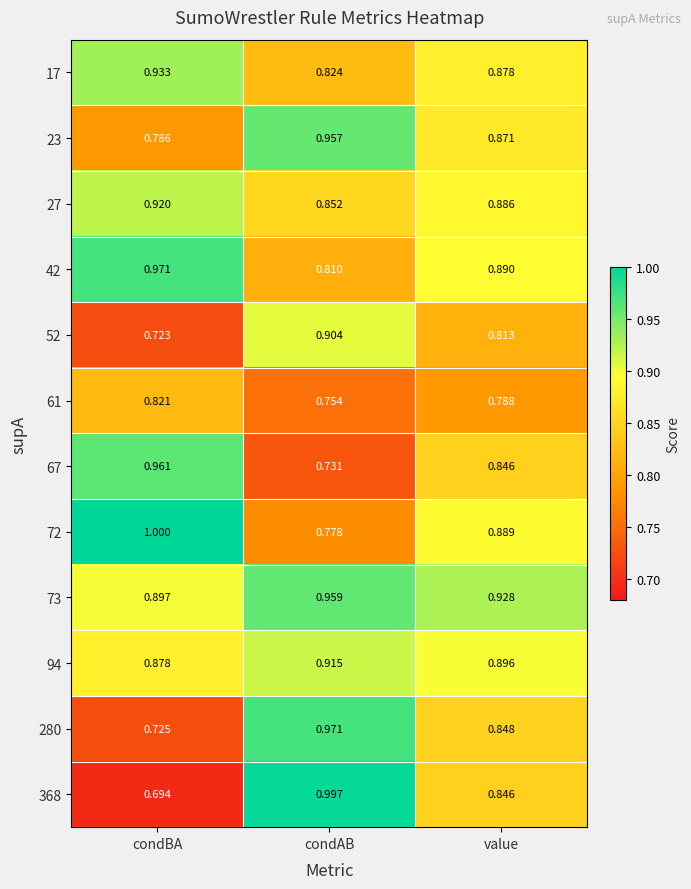

What is the greatest value displayed?

1.0